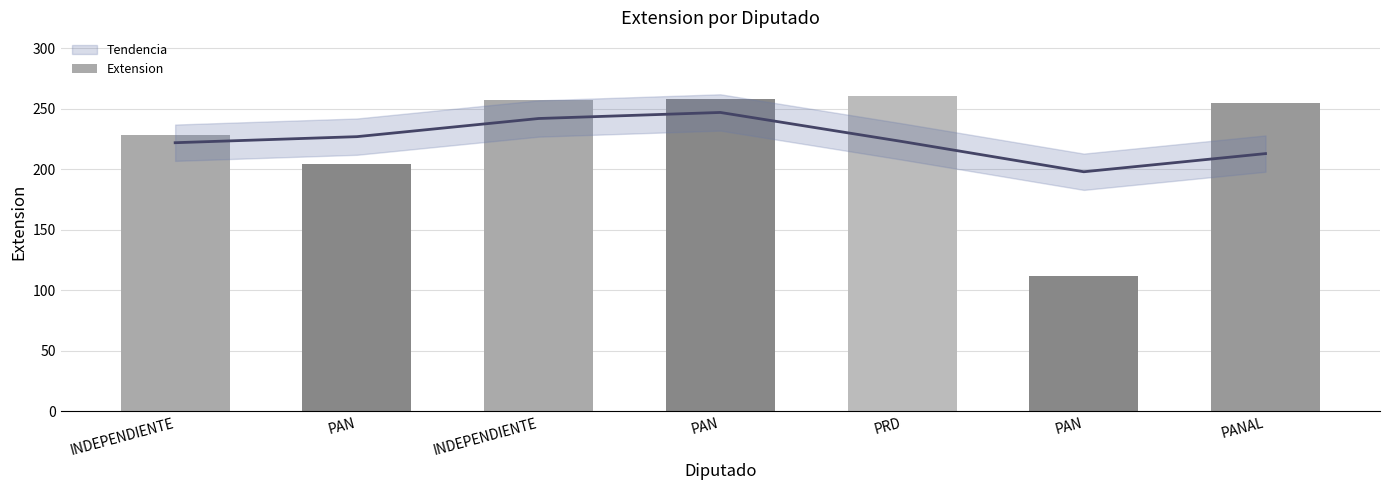

Reading right to left, list all the values displayed in this chart.

PANAL=255	PAN=112	PRD=261	PAN=258	INDEPENDIENTE=257	PAN=204	INDEPENDIENTE=228